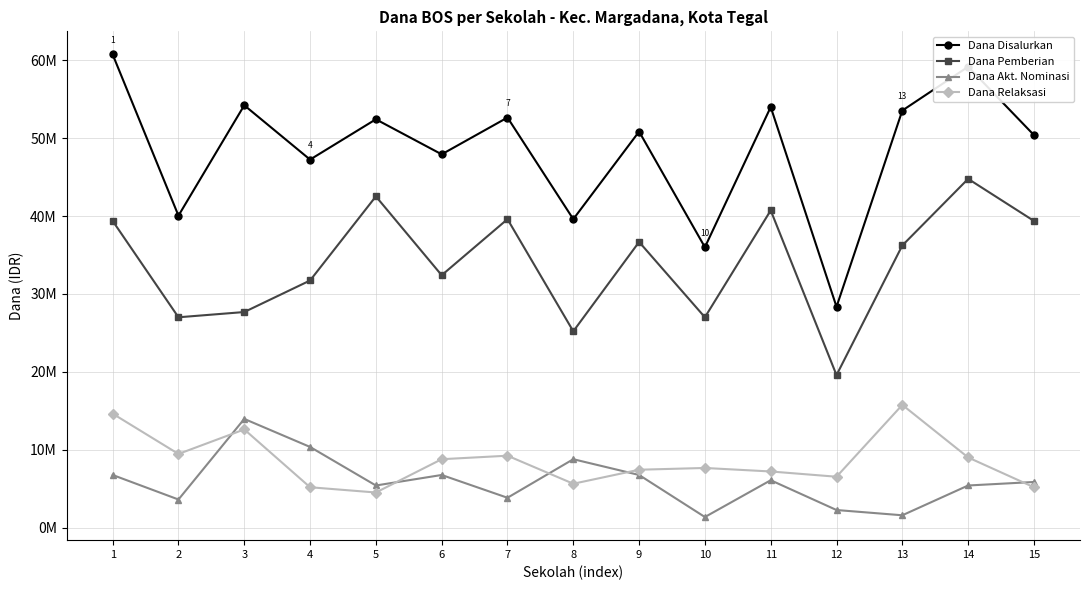

What are all the series names shown in the legend?

Dana Disalurkan, Dana Pemberian, Dana Akt. Nominasi, Dana Relaksasi